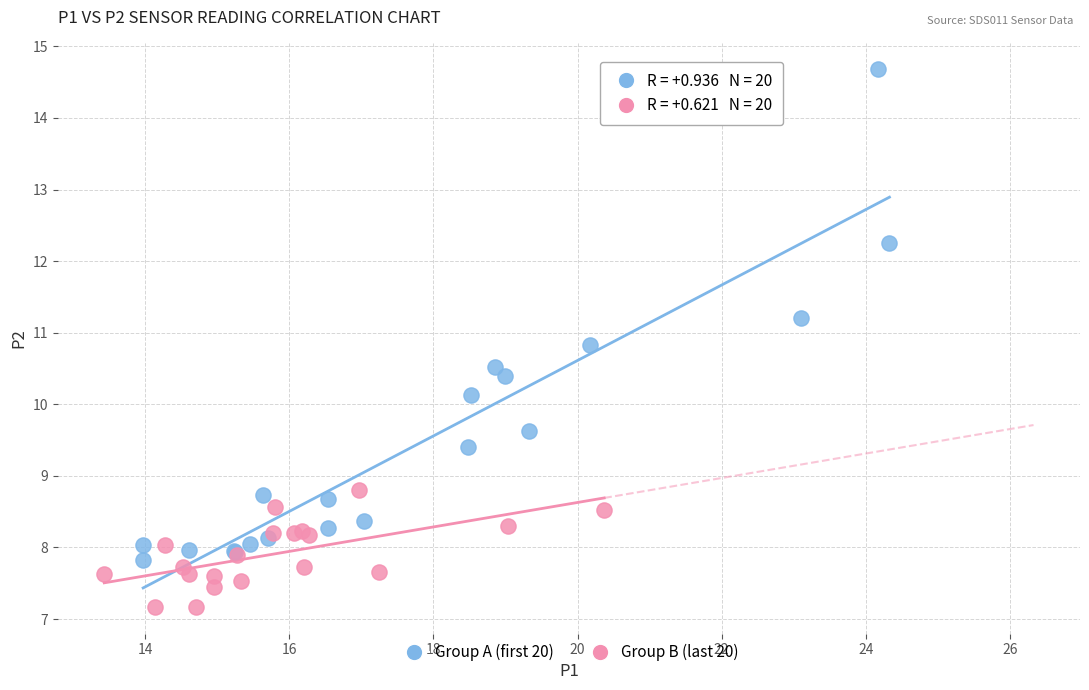

Which series reaches the minimum Y coordinate?

Group B (last 20)